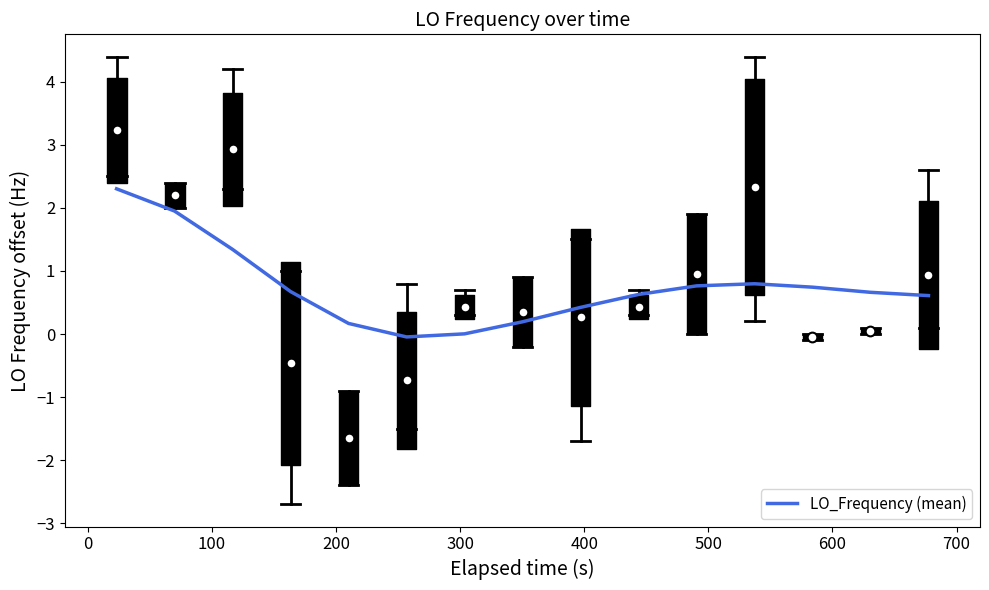

How many data points are less than 0?

1